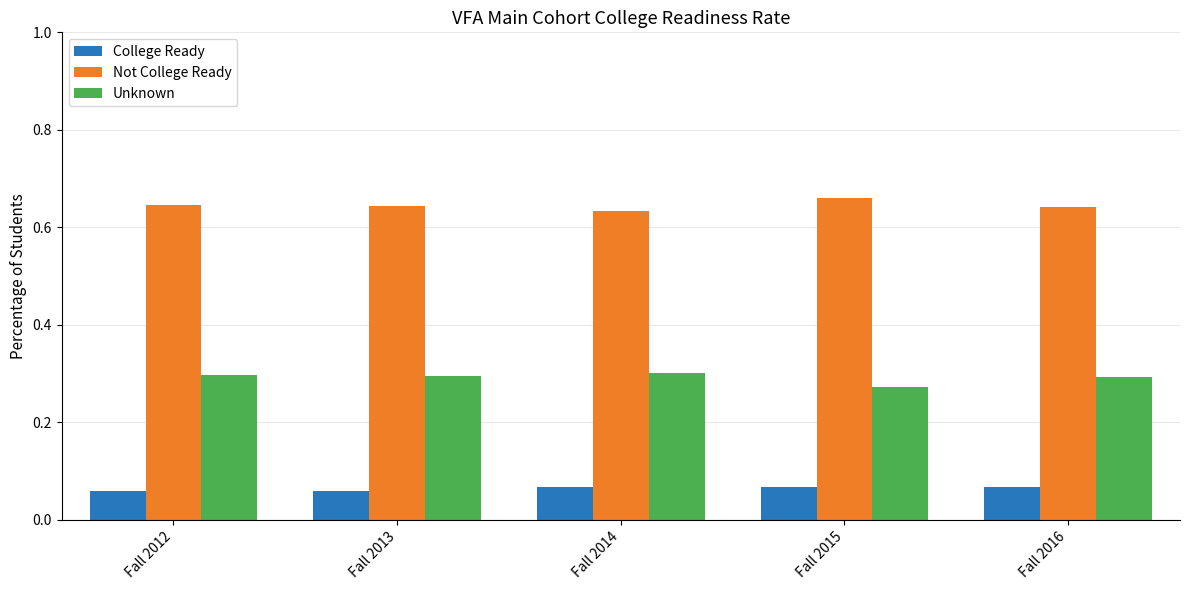

Does the chart contain any negative values?

No